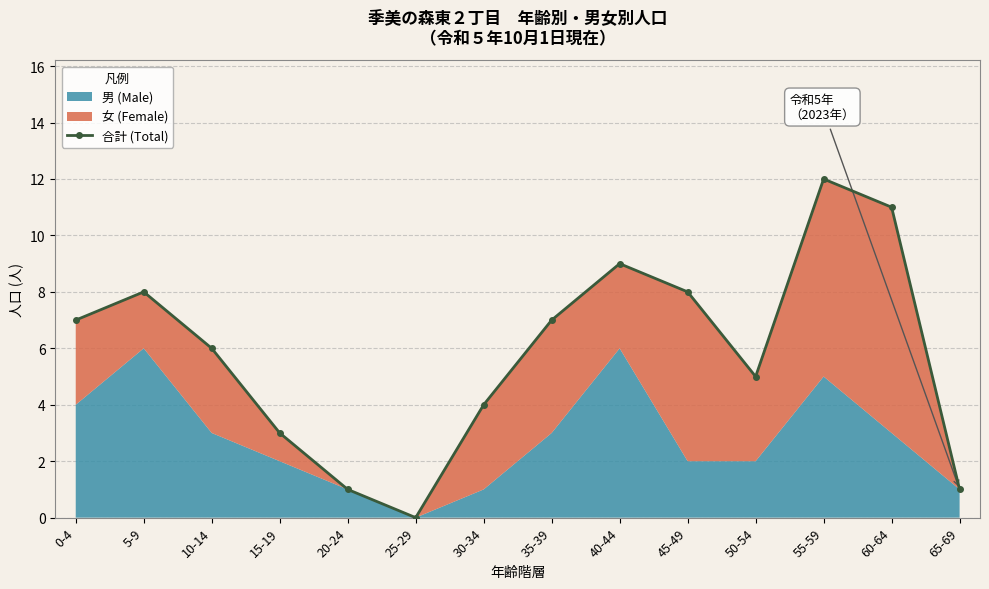

Count the number of values greater than 7.

5